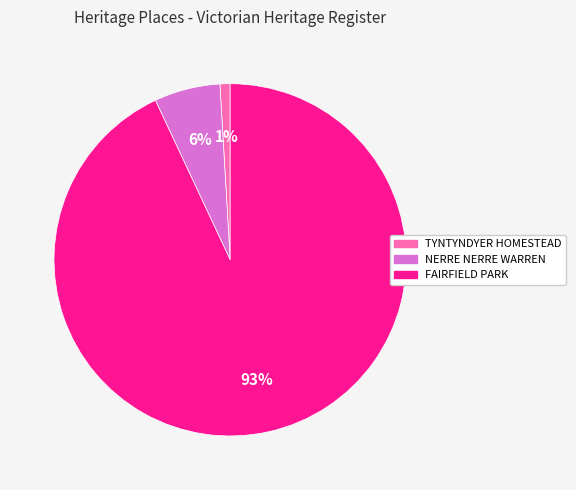

To the nearest percent, what is the difference between the largest and smallest slice percentages?

92%